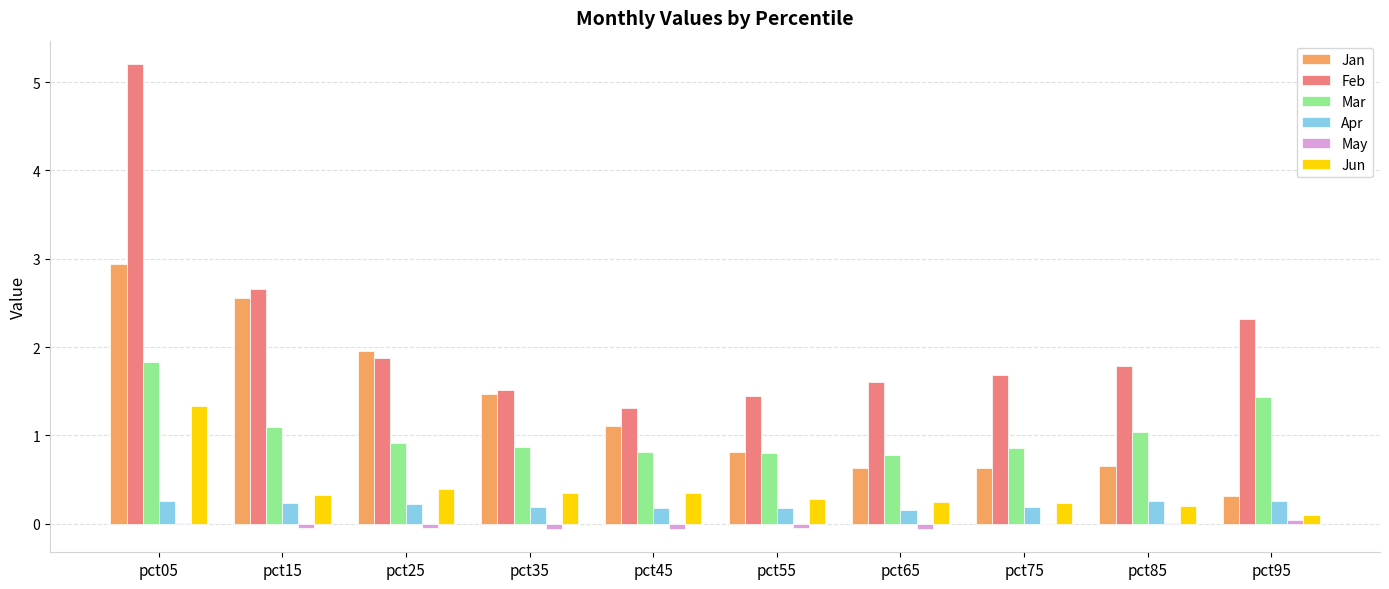

Which series has the largest total across all categories?

Feb